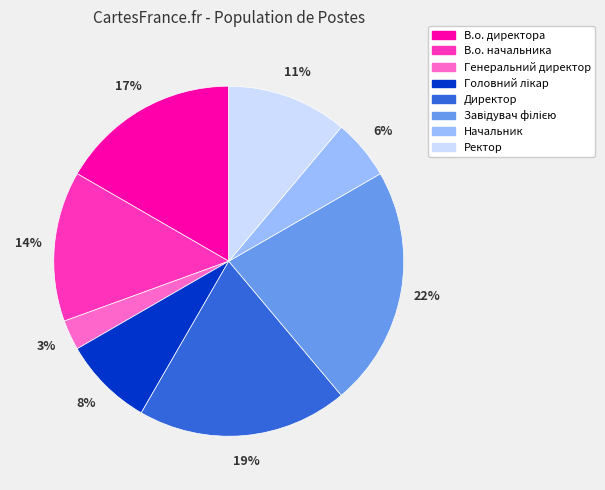

How many slices are in this pie chart?

8